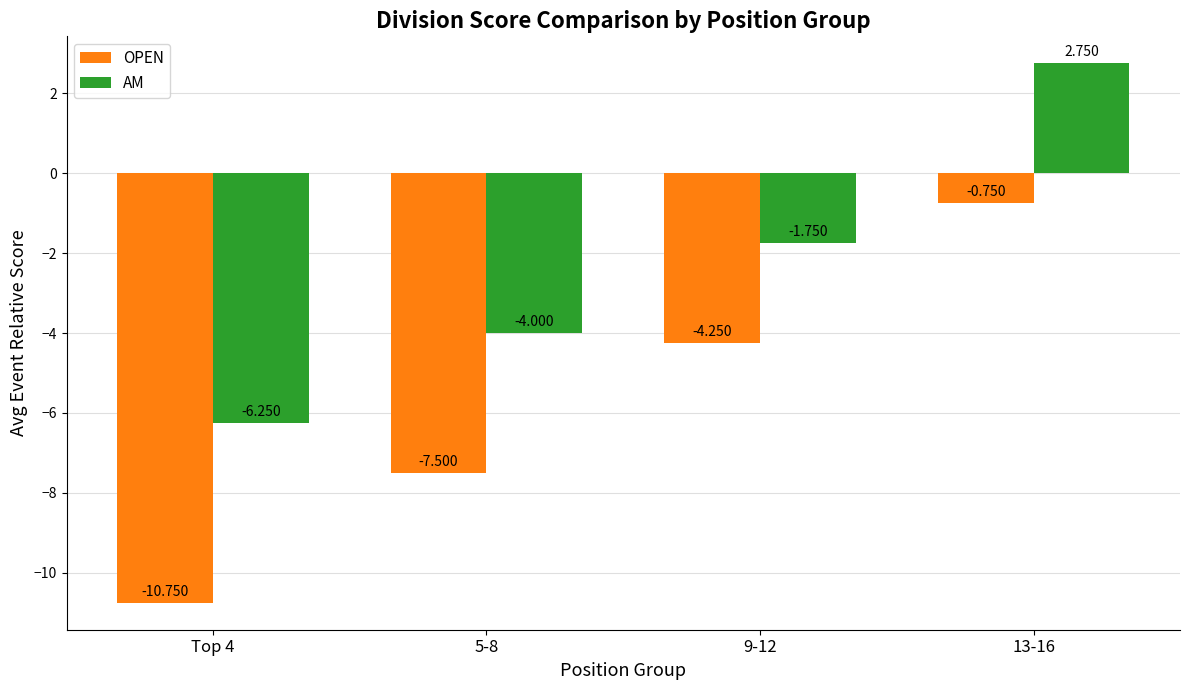

At 13-16, list the series in order from largest to smallest.

AM, OPEN